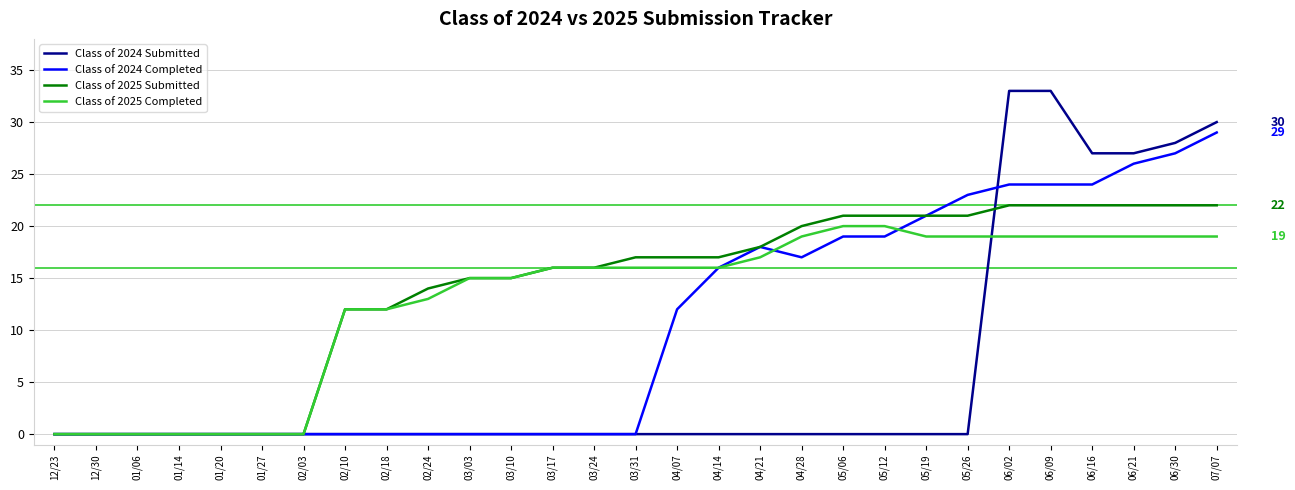

Is the value of Class of 2025 Completed at 02/10 greater than the value of Class of 2024 Submitted at 03/17?

Yes